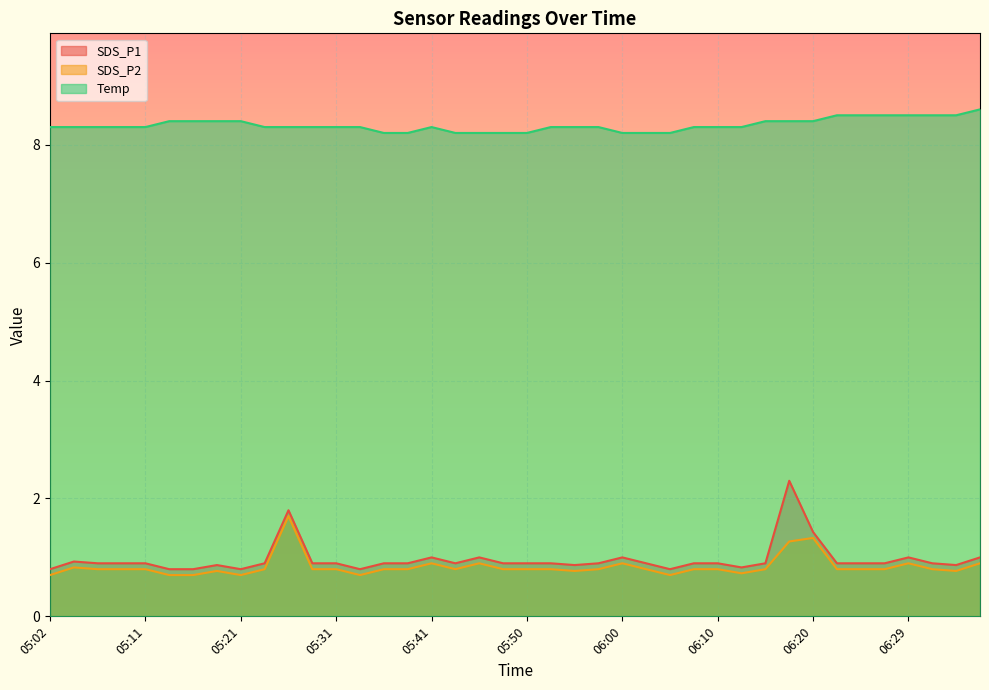

What is the label of the 21st point from the left?

05:50